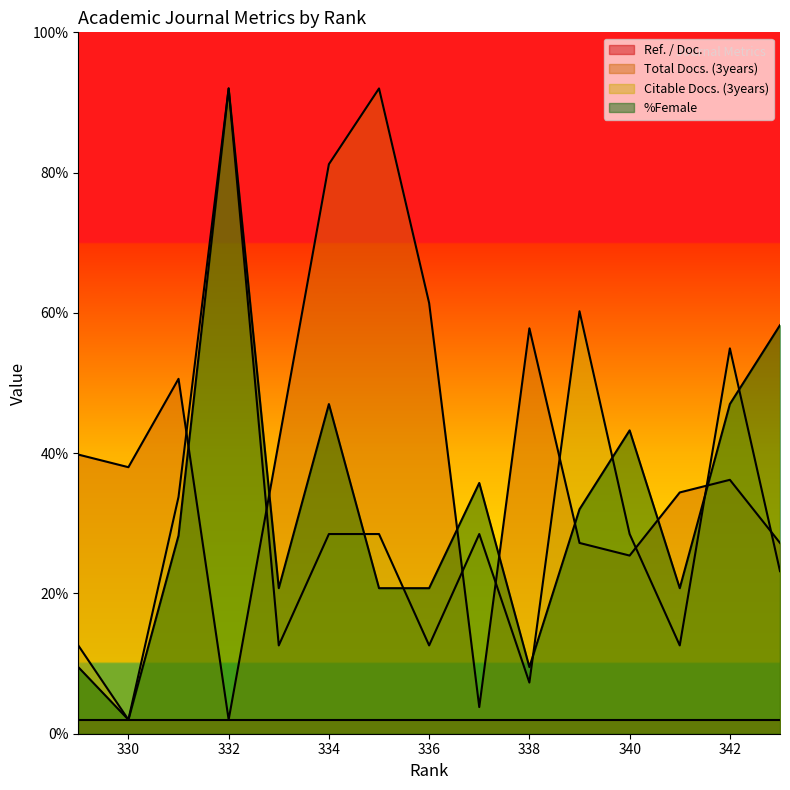

How many times do Total Docs. (3years) and %Female cross each other?

7